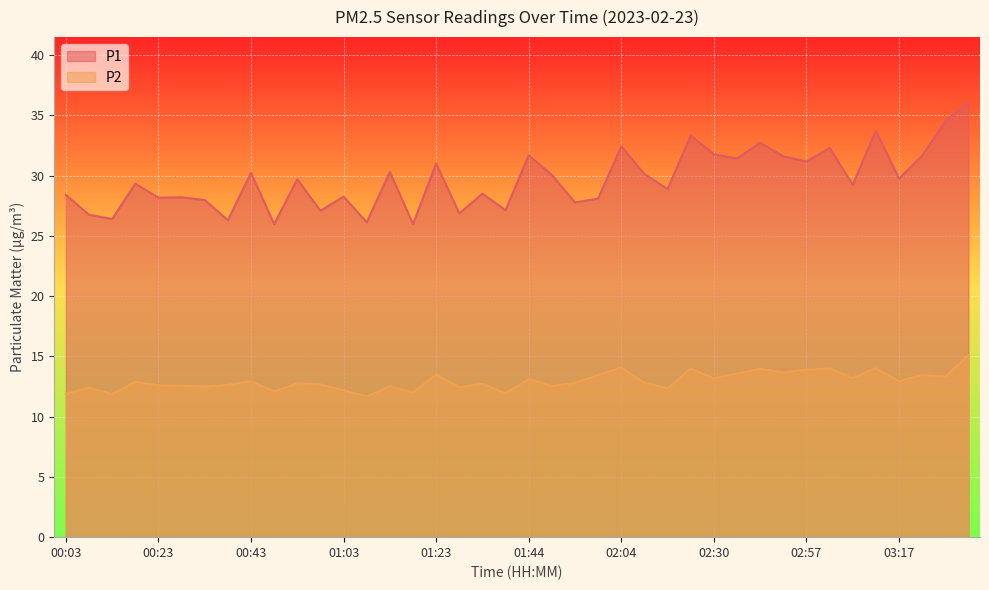

How many lines are shown in the chart?

2